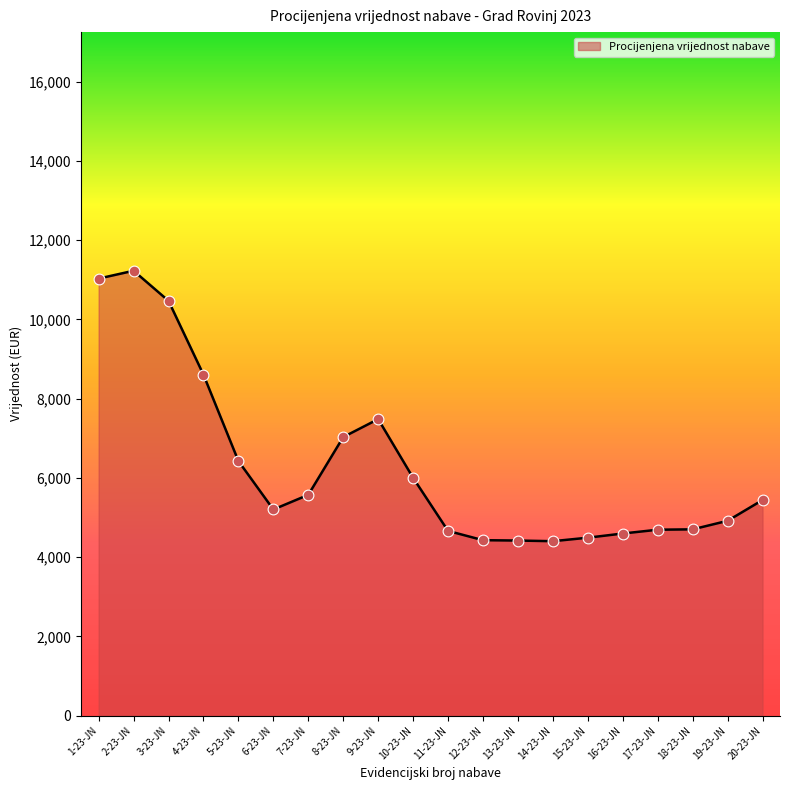

What is the maximum value shown in the chart?

11227.7